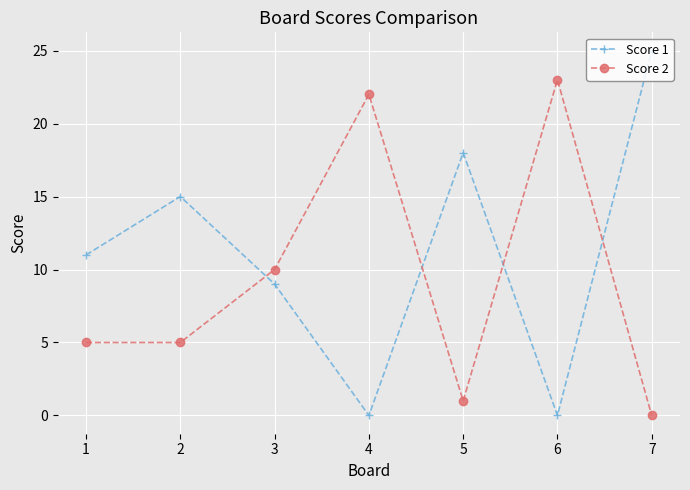

Does the chart have visible grid lines?

Yes